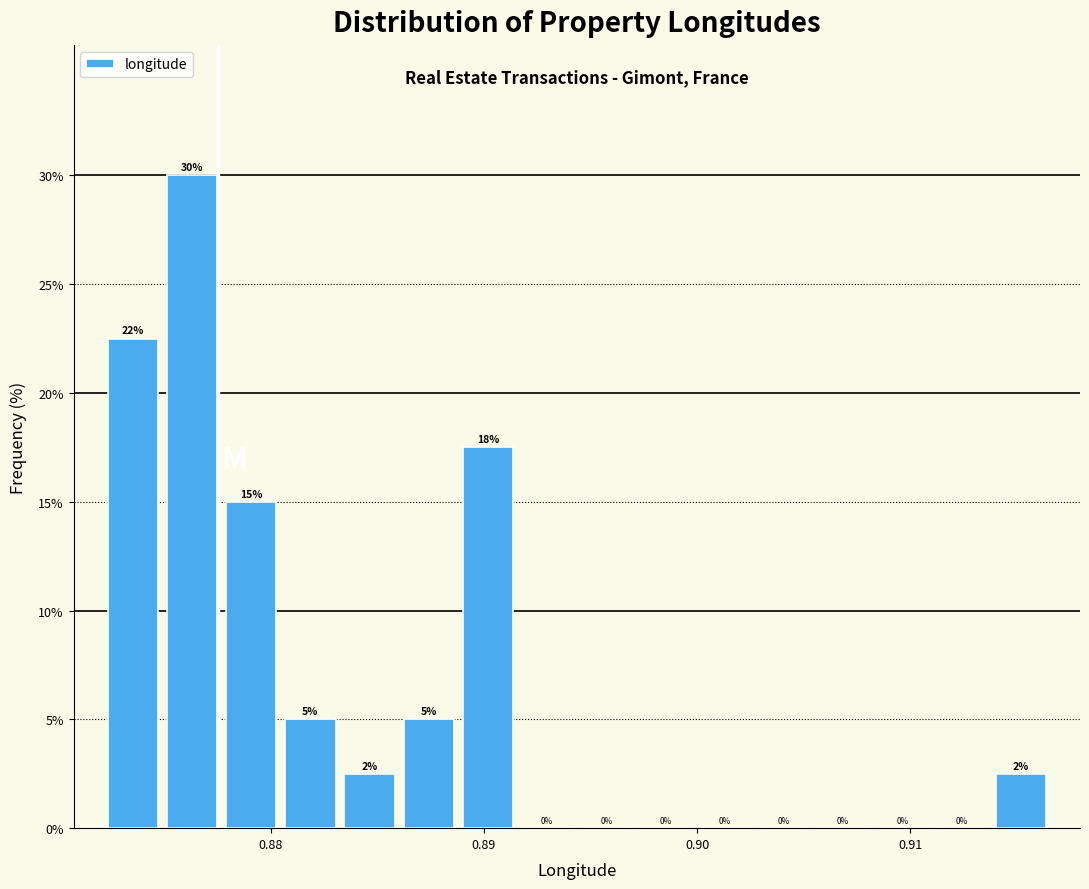

Around what value on the x-axis is the tallest bar? Give the approximate position of its centre, as read against the axis.

0.876